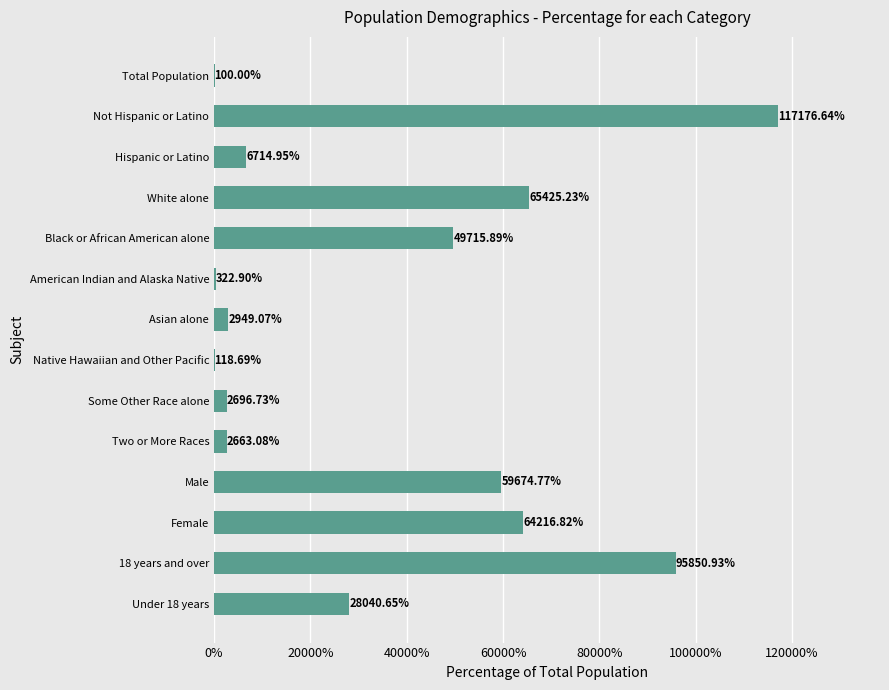

What is the sum of the values at Asian alone and Male?

62623.8